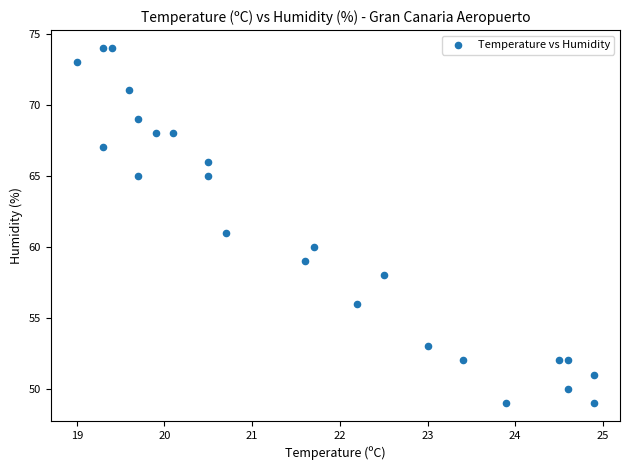

What is the range of Y values (max minus min)?

25